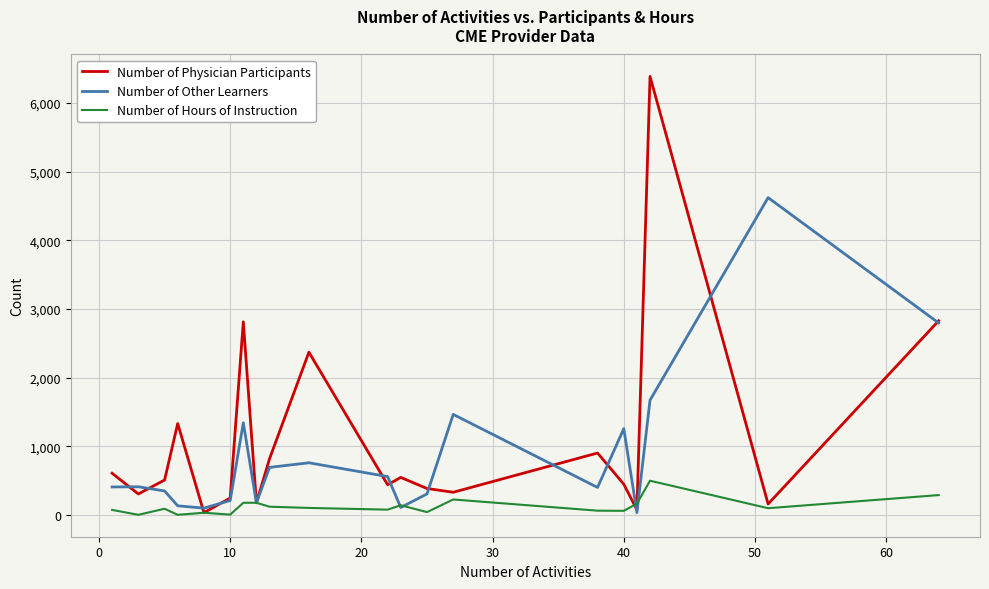

Which series has the largest range (max minus min)?

Number of Physician Participants